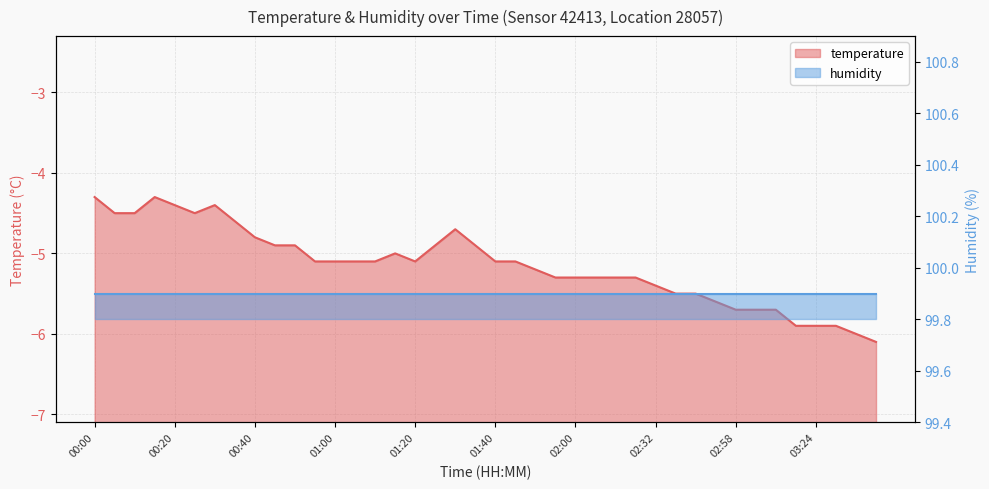

Is it true that the value at 02:16 is -5.3?

True